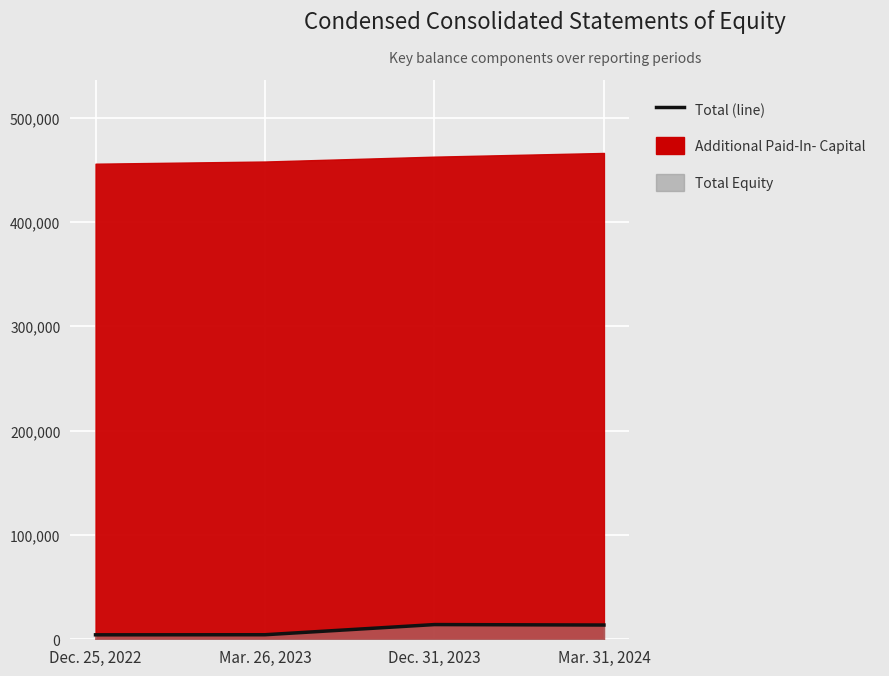

What is the value of the 1st point from the left?

4273